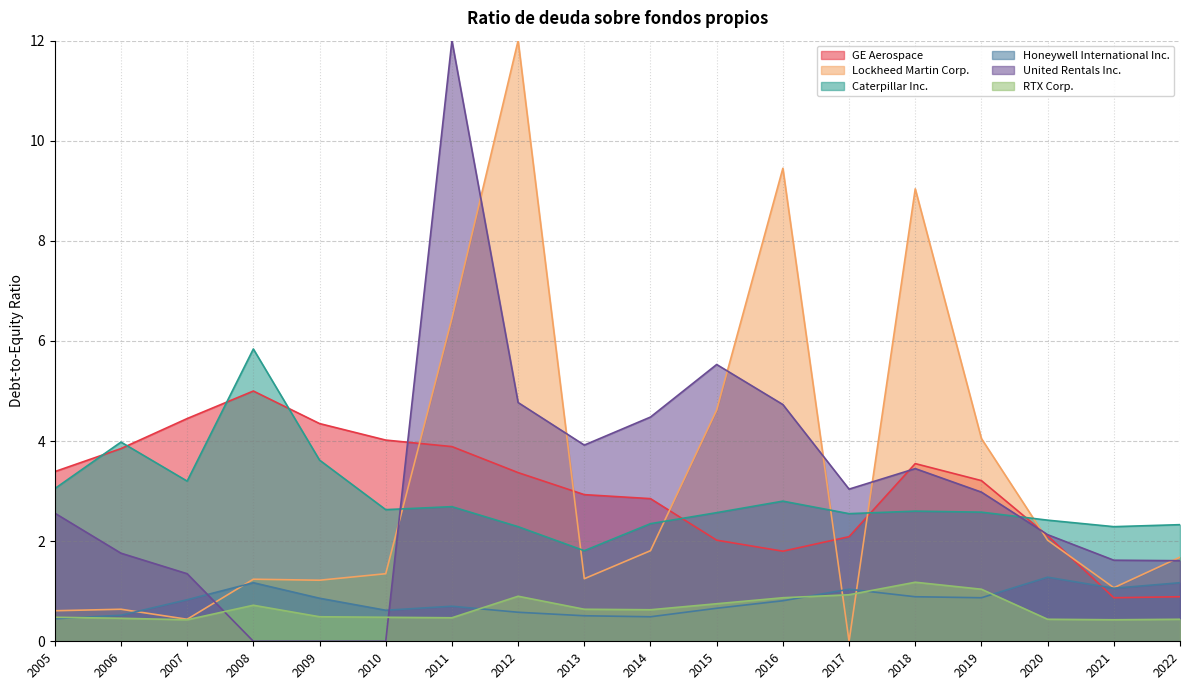

Does the chart display data point markers on the line(s)?

No